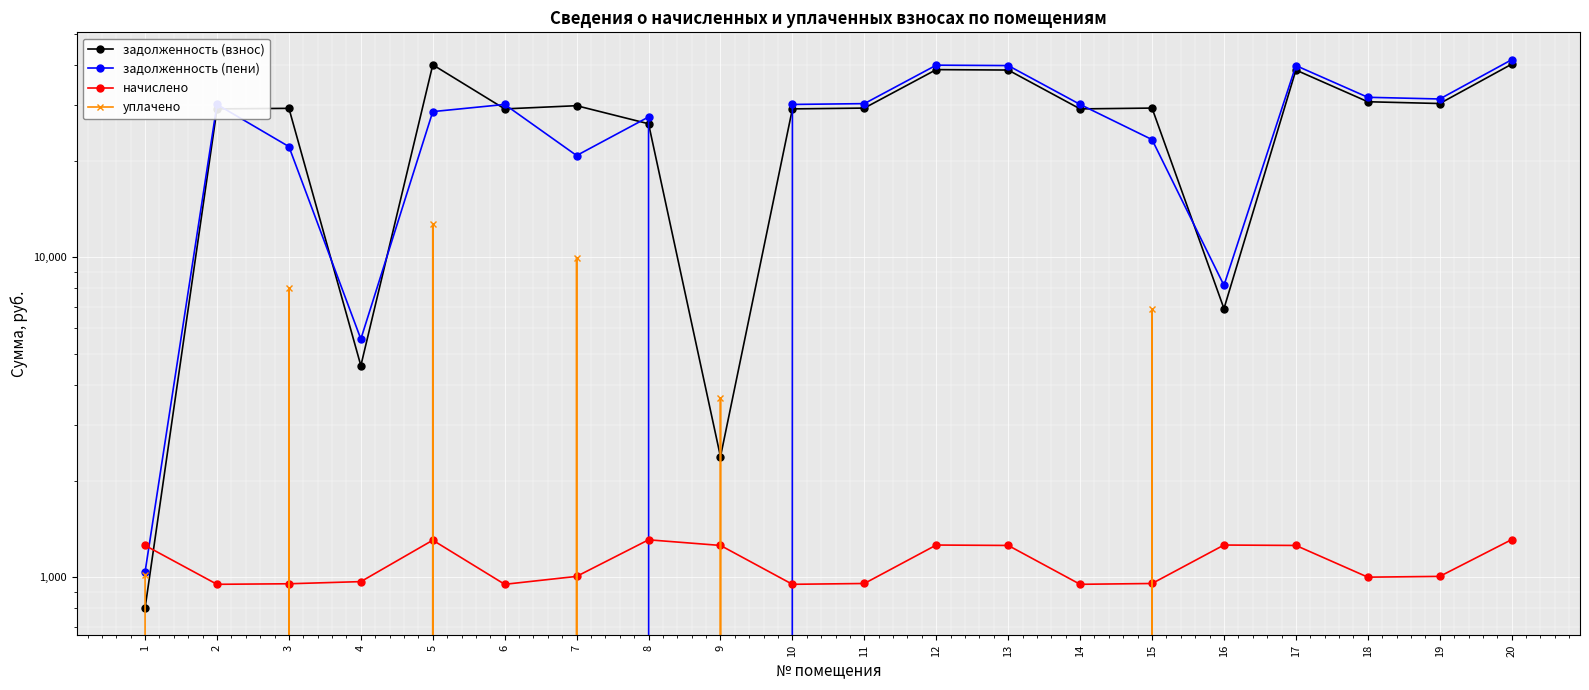

Which series has the widest spread of values?

задолженность (пени)